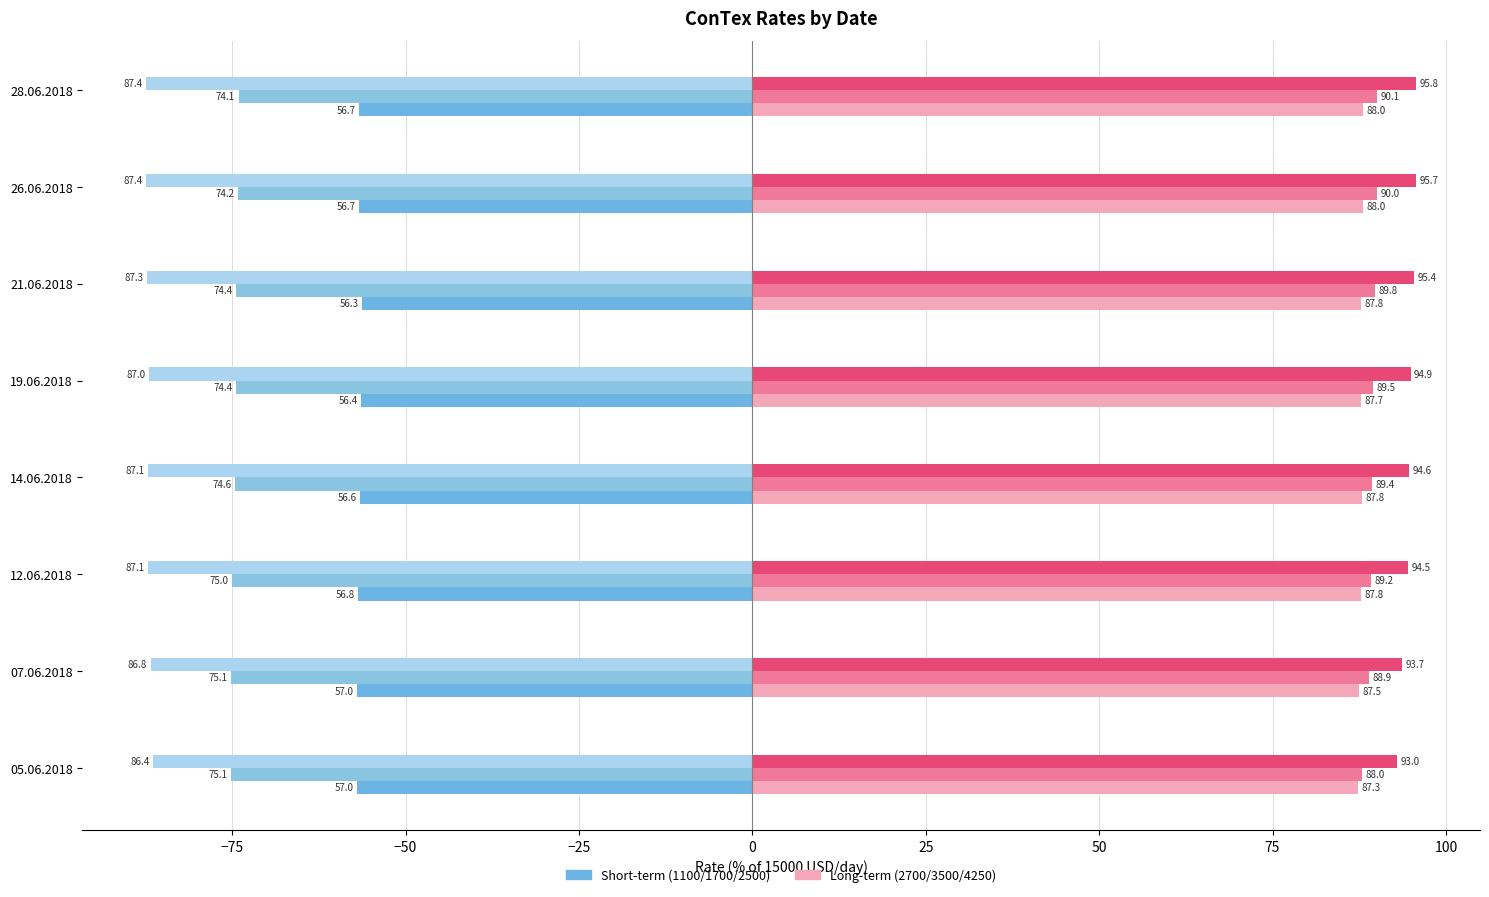

What is the value of the ConTex 2700 bar at the 2nd from the left?

87.5